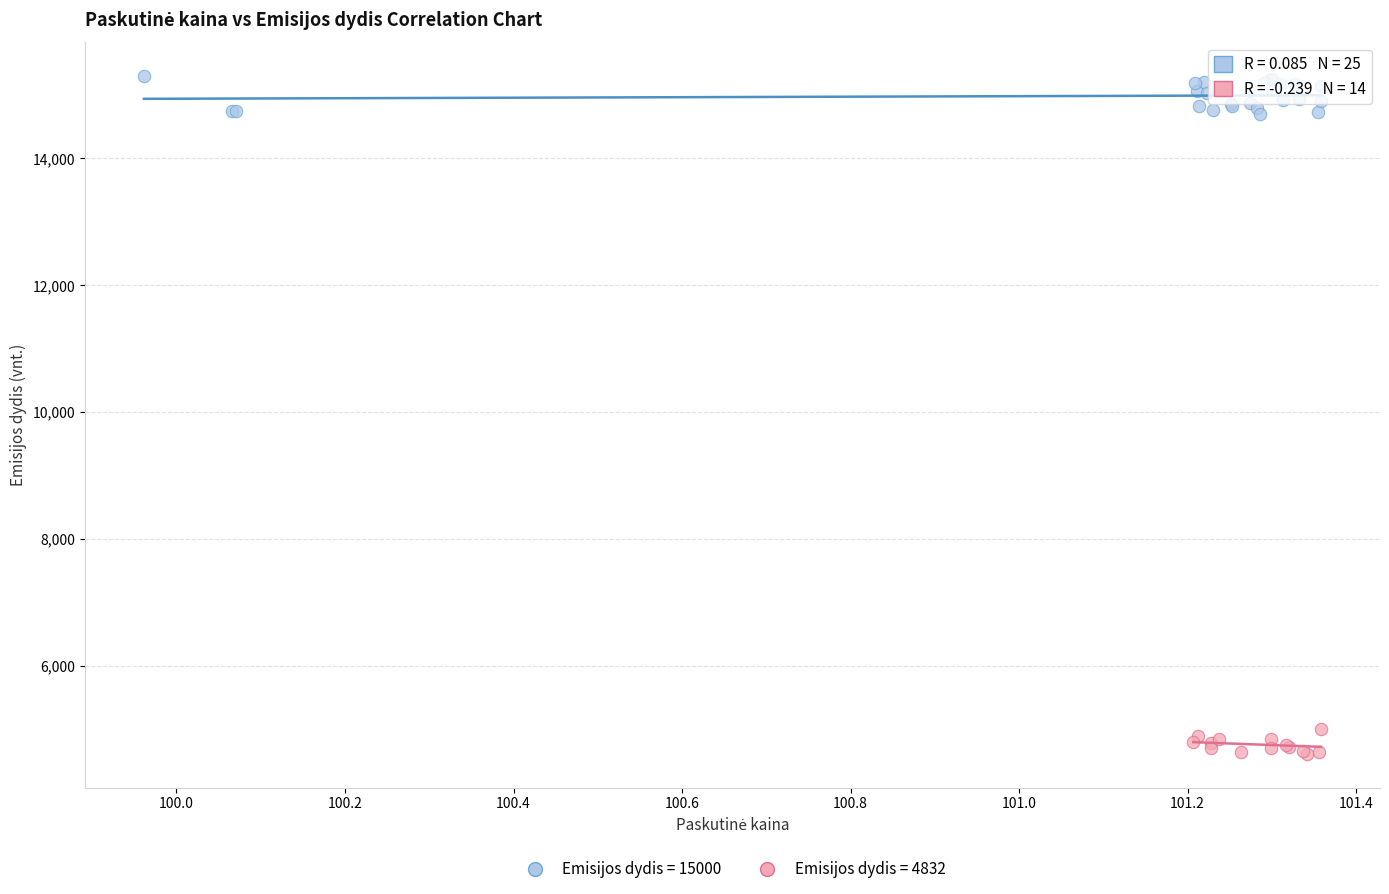

Which series has the largest Y range (max minus min)?

Emisijos dydis = 15000